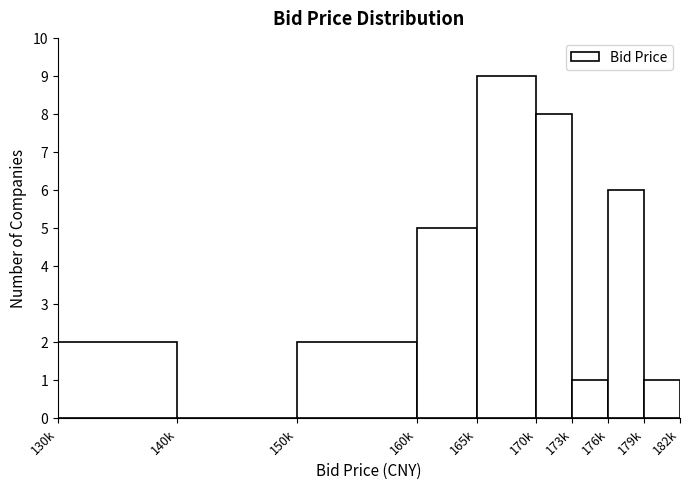

Reading right to left, transcribe all the data shown in this chart.

179k=1	176k=6	173k=1	170k=8	165k=9	160k=5	150k=2	140k=0	130k=2